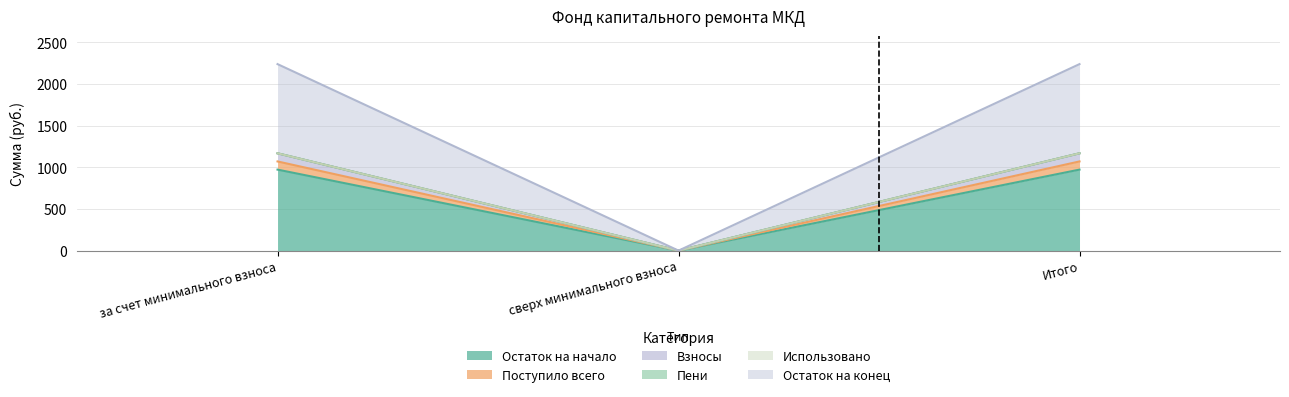

At which category does the chart reach its minimum across all series?

сверх минимального взноса